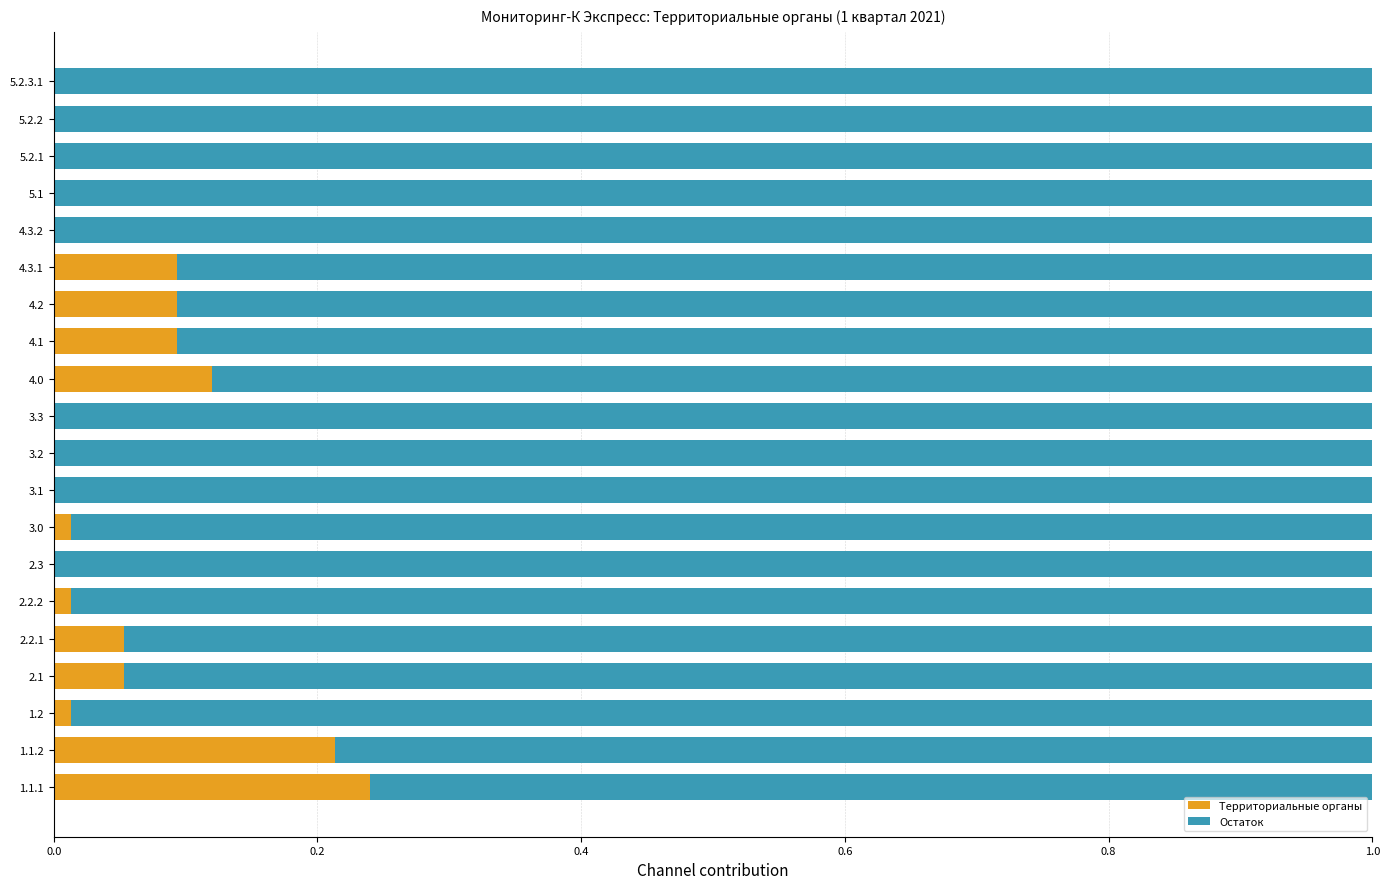

Is it true that Территориальные органы equals 0.0 at 3.2?

True